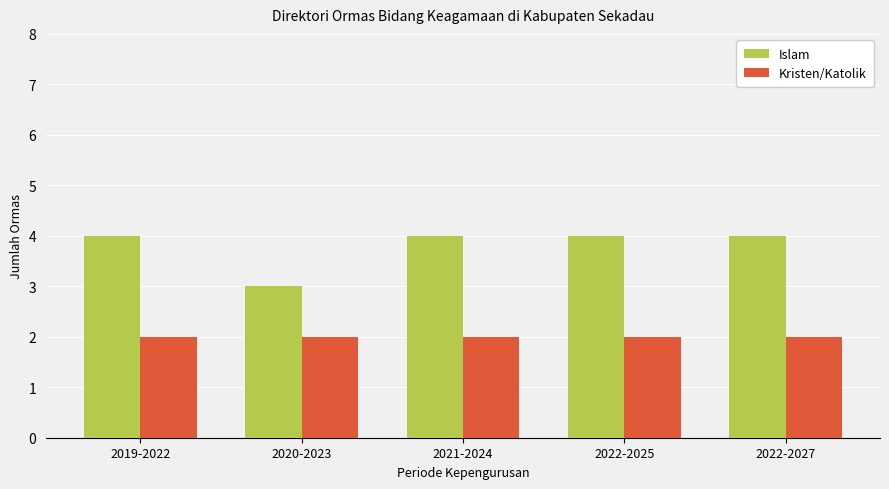

What is the difference between the second highest and minimum values in the Islam series?

1